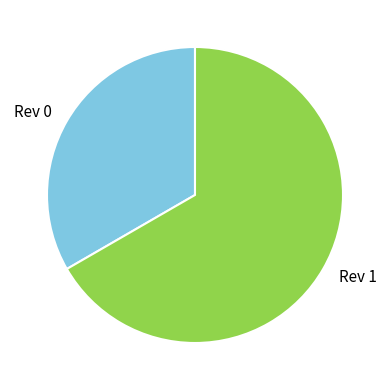

Which slice is the smallest?

Rev 0